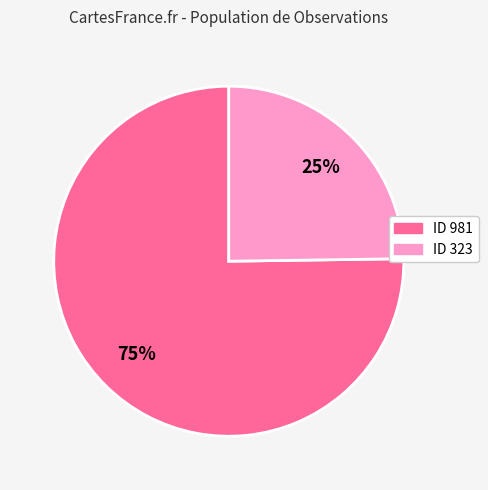

Does any single category account for the majority?

Yes